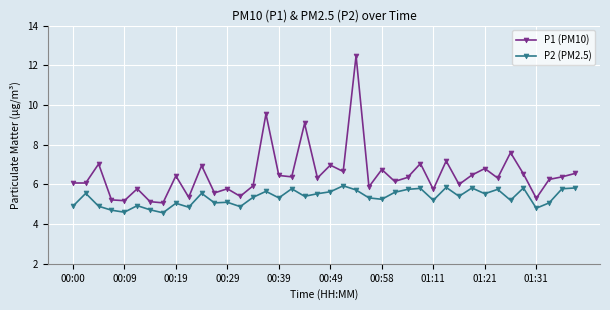

True or false: P2 (PM2.5) and P1 (PM10) intersect in this chart.

False